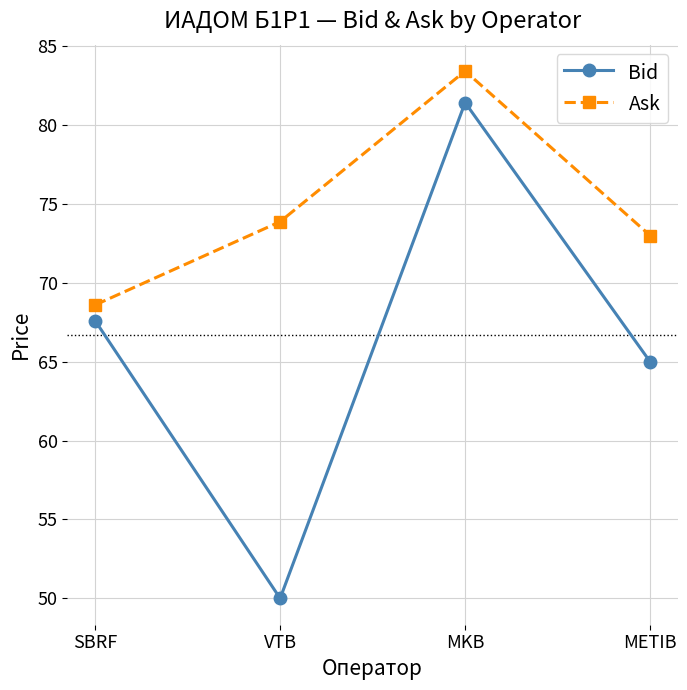

What is the sum of the Ask values at SBRF and VTB?

142.5